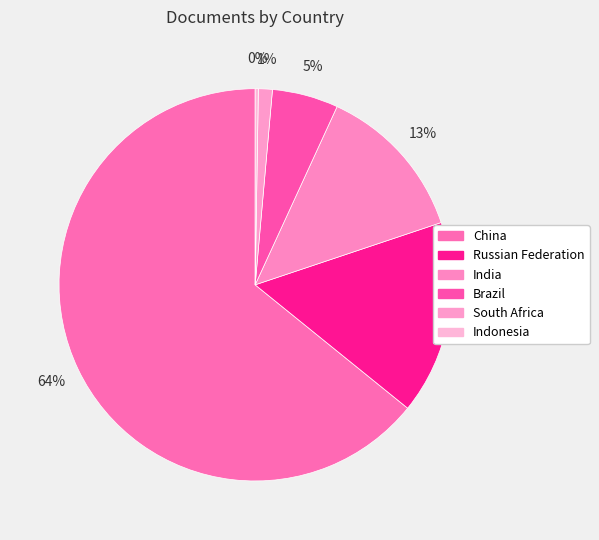

What is the ratio of the value at Brazil to the value at Indonesia?

21.0